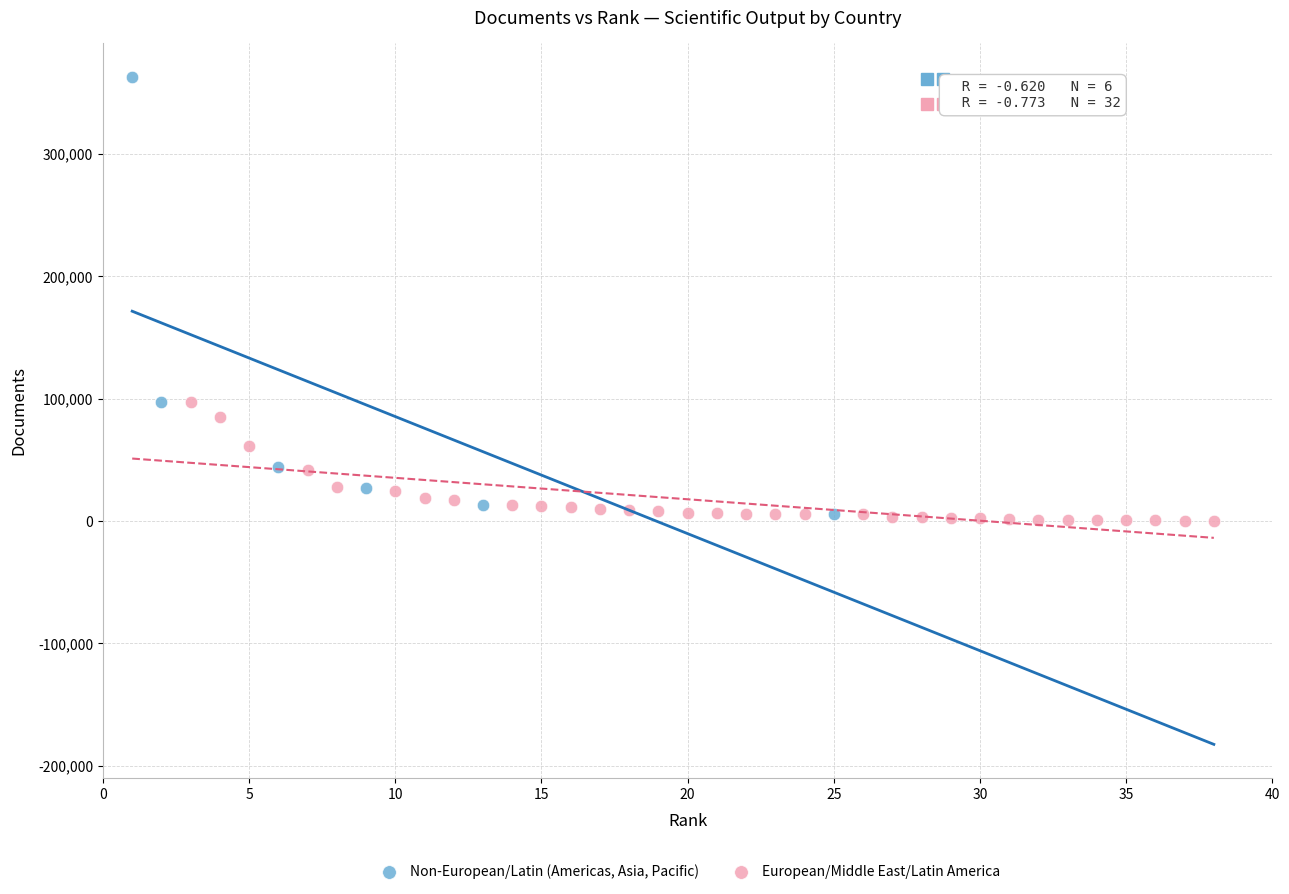

Which series reaches the maximum Y coordinate?

Non-European/Latin (Americas, Asia, Pacific)